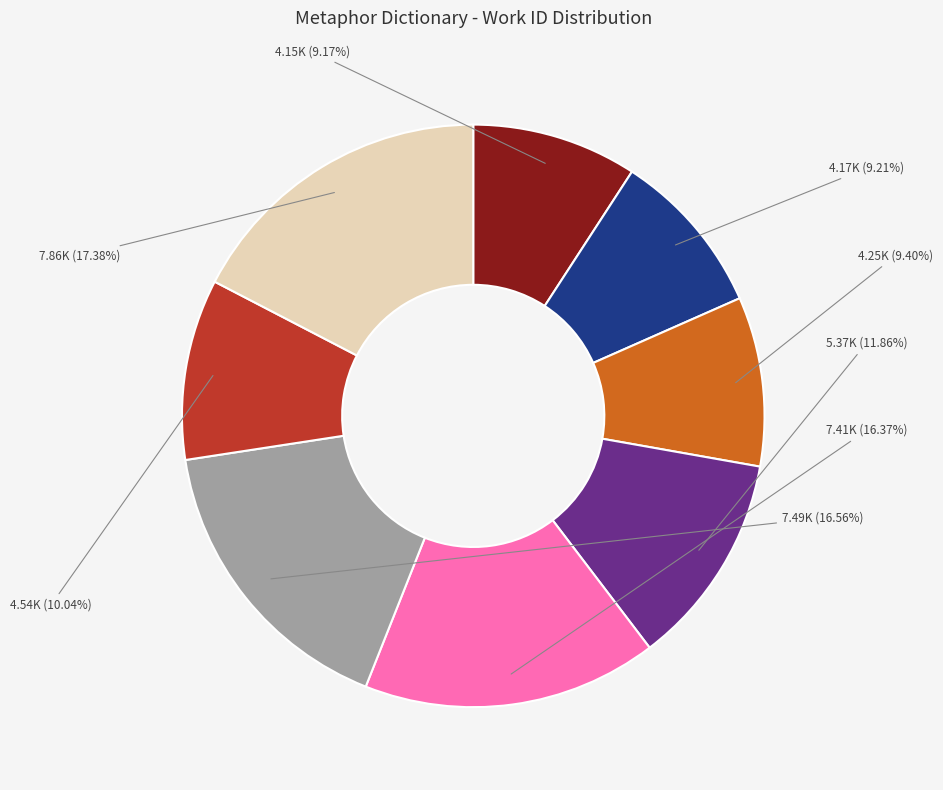

Is there any slice that represents more than half of the pie?

No